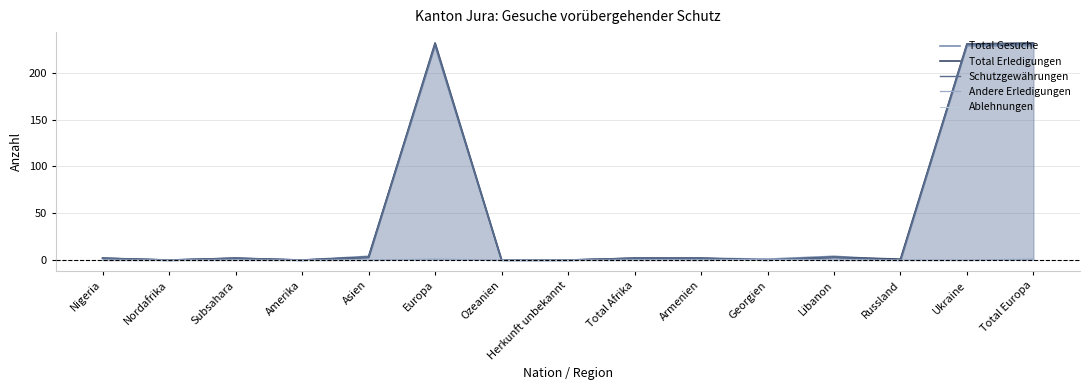

What is the difference between the highest and lowest values at Total Europa?

232